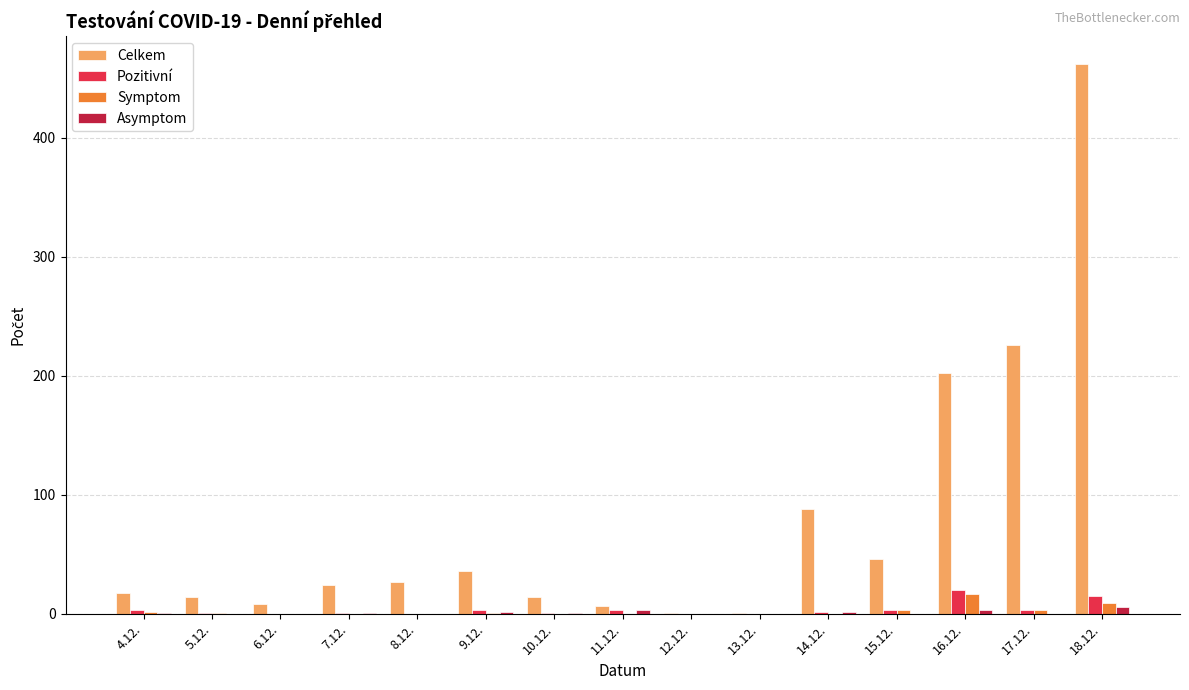

Between 12.12. and 18.12., which series saw the biggest shift?

Celkem